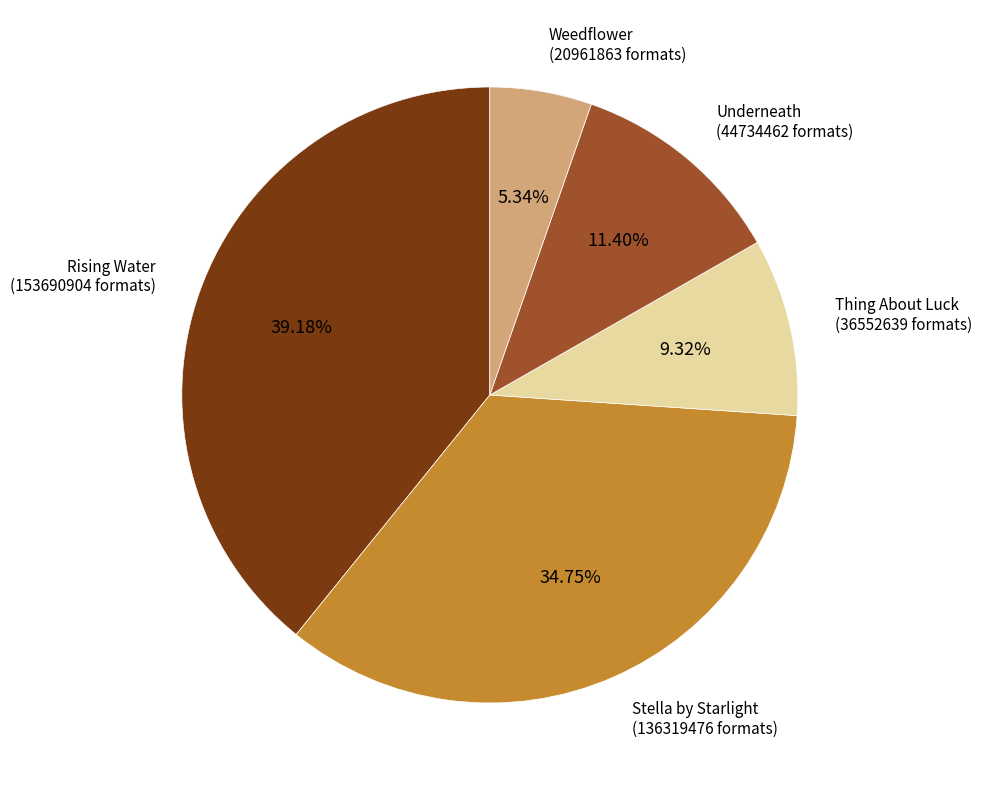

Does any single category account for the majority?

No